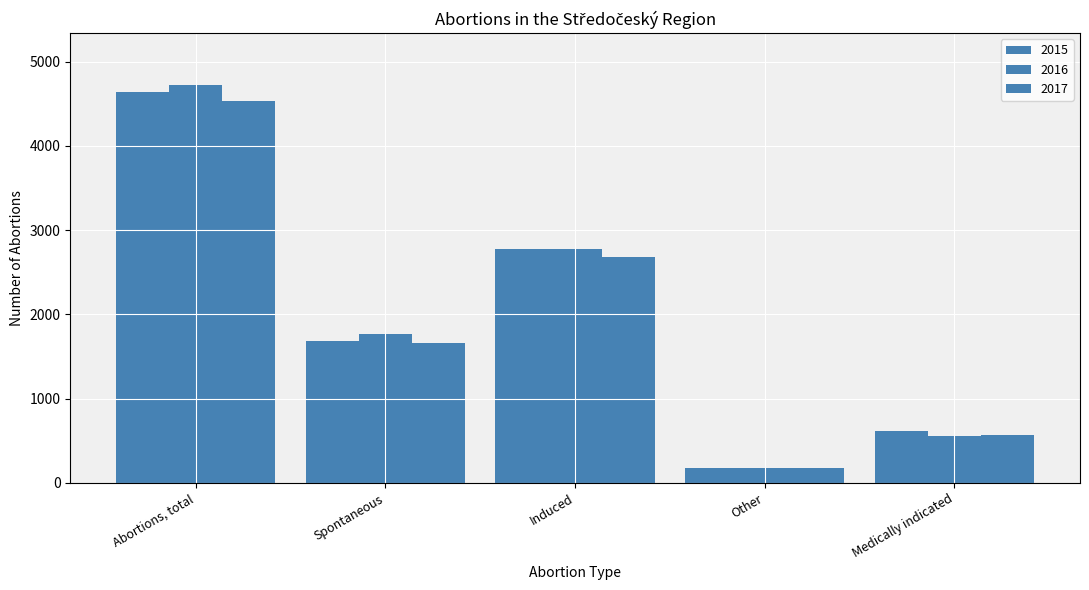

Rank the series at Spontaneous from lowest to highest value.

2017, 2015, 2016